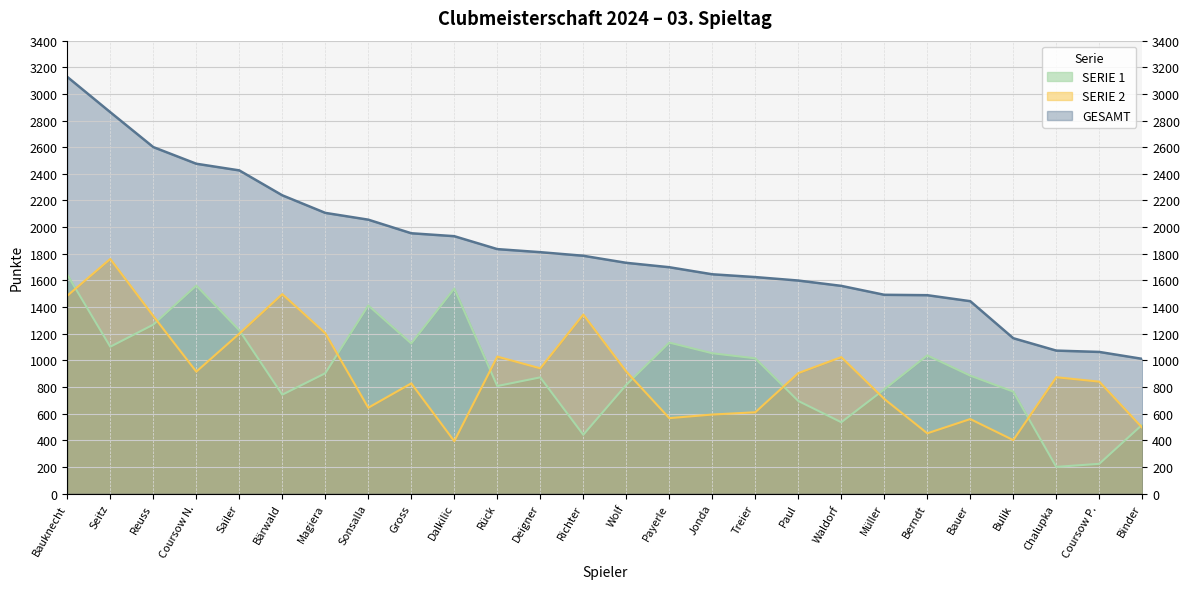

Which series has the largest total across all categories?

GESAMT